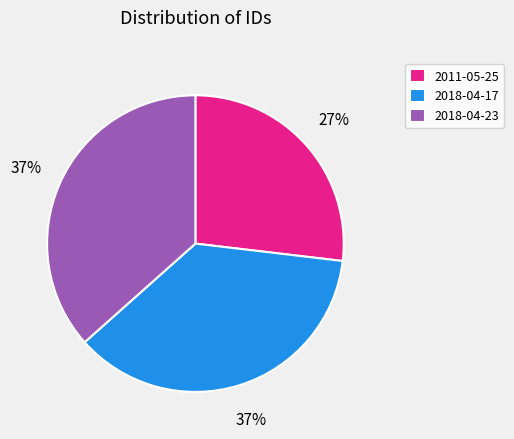

What is the ratio of the value at 2011-05-25 to the value at 2018-04-17?

0.7